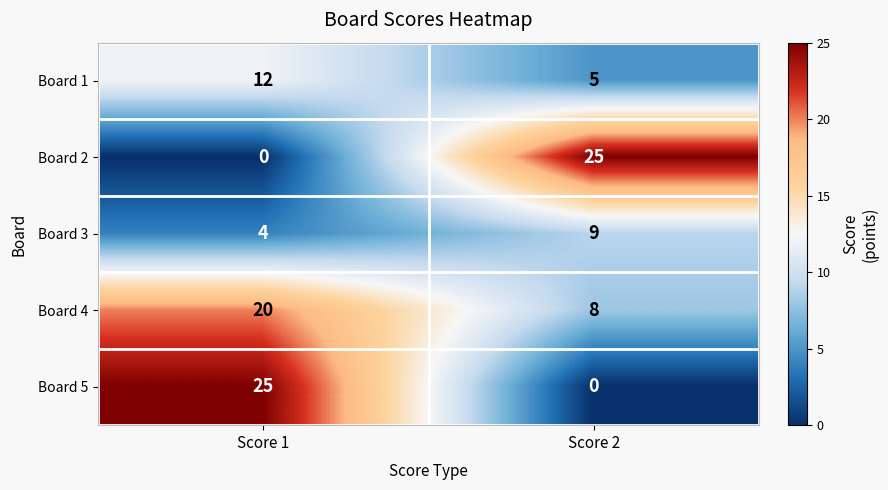

Read the Board 4 value at Score 2, to the nearest 5.

10